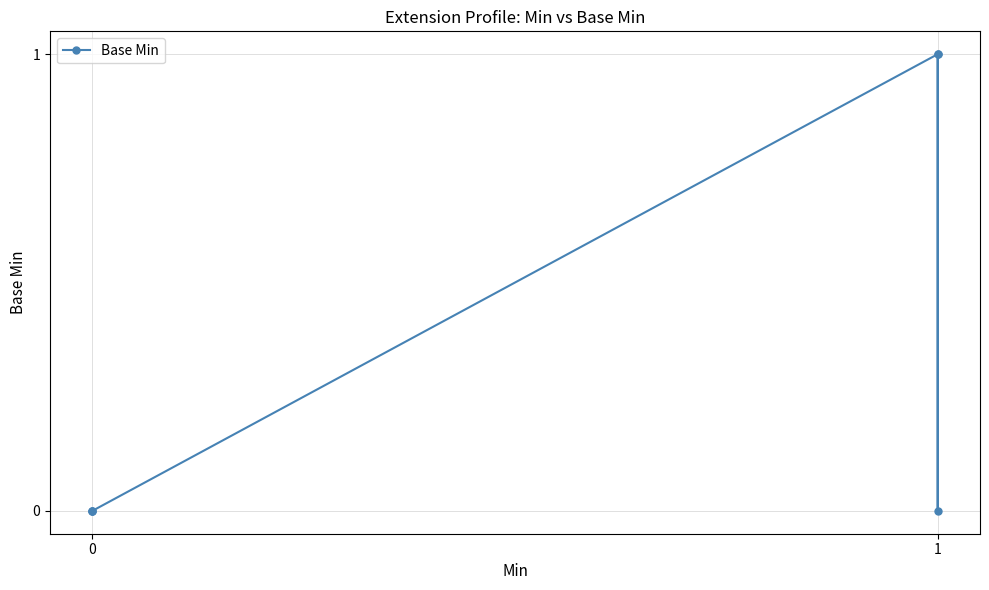

What is the difference between the values at 0 and 1?

1